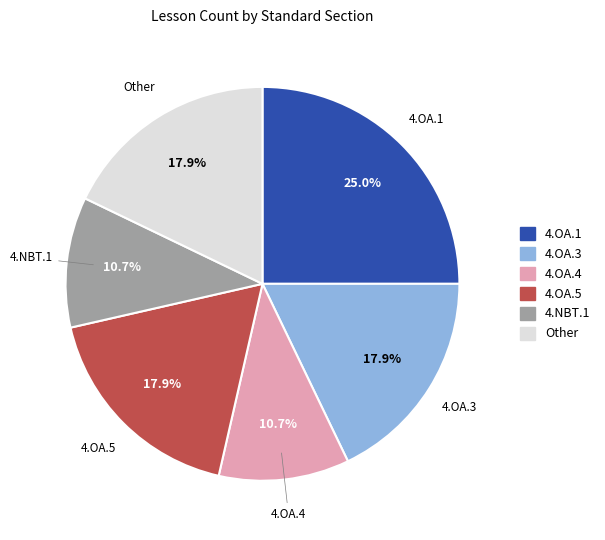

How many slices are in this pie chart?

6